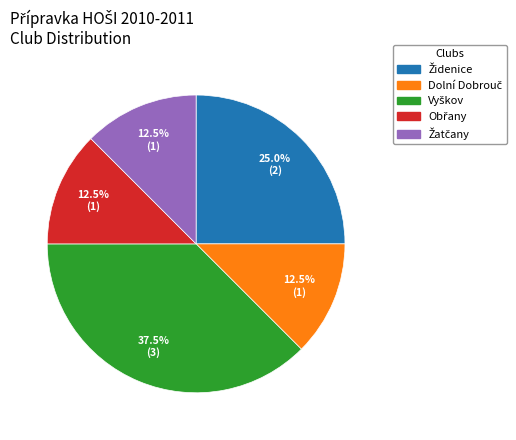

Is there a majority slice in this chart?

No